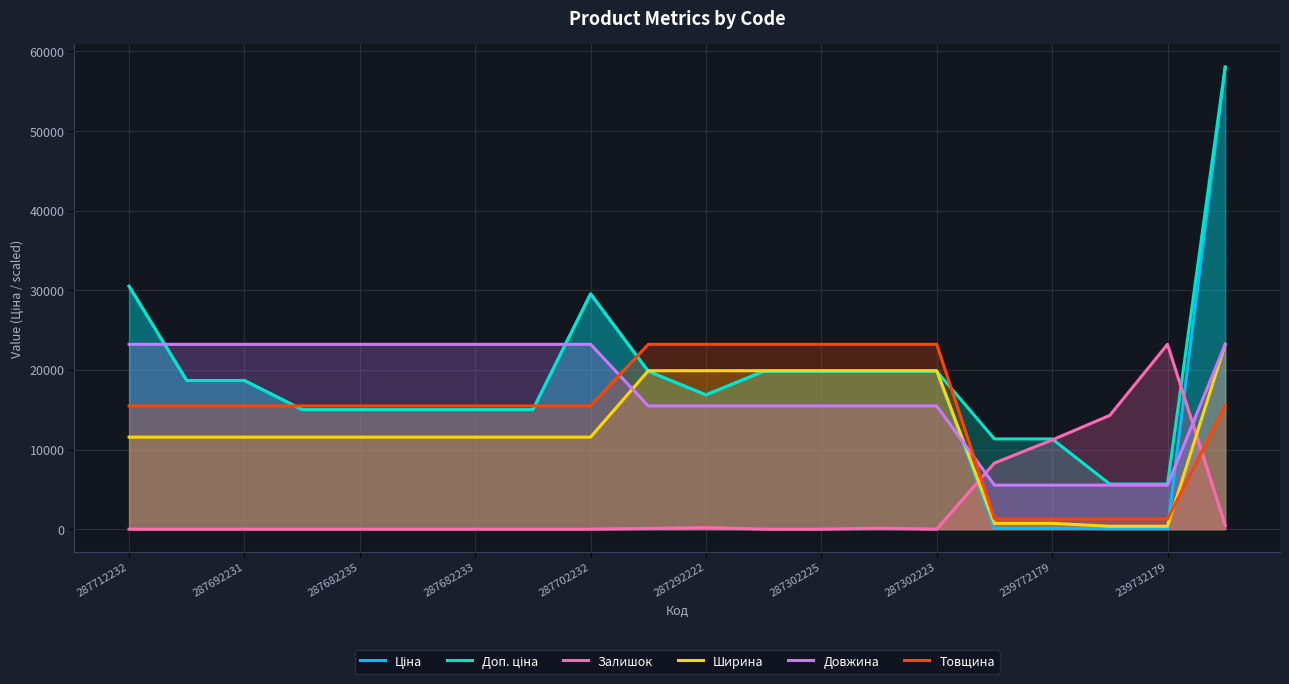

Which category has the lowest value in the Залишок series?

287712232